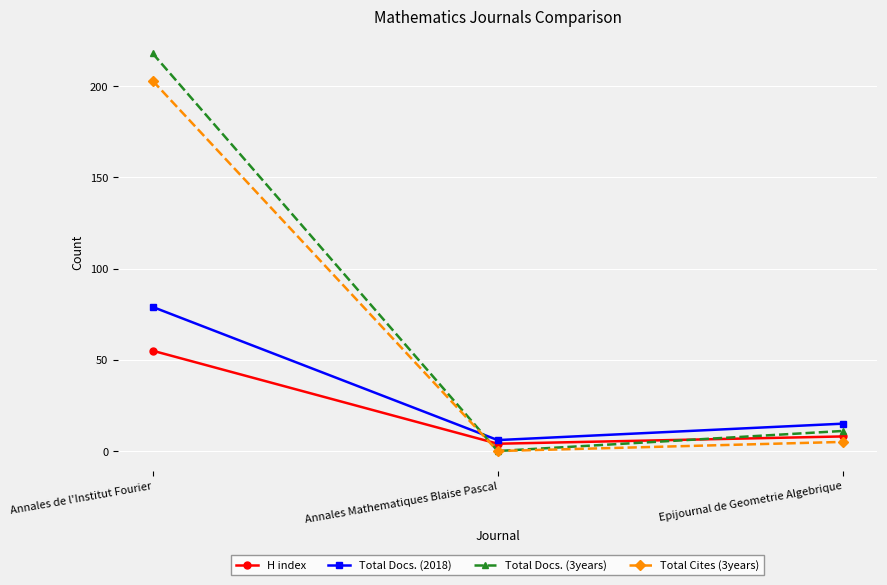

What is the label of the 2nd point from the right?

Annales Mathematiques Blaise Pascal